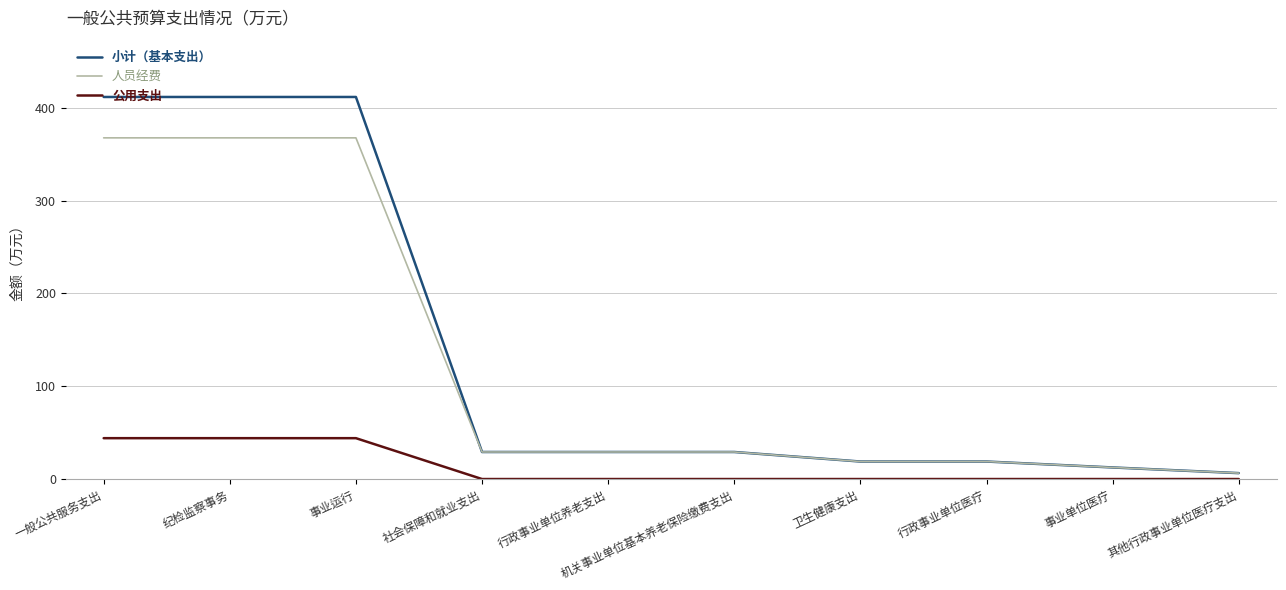

List the series in order of their peak value, highest first.

小计（基本支出）, 人员经费, 公用支出